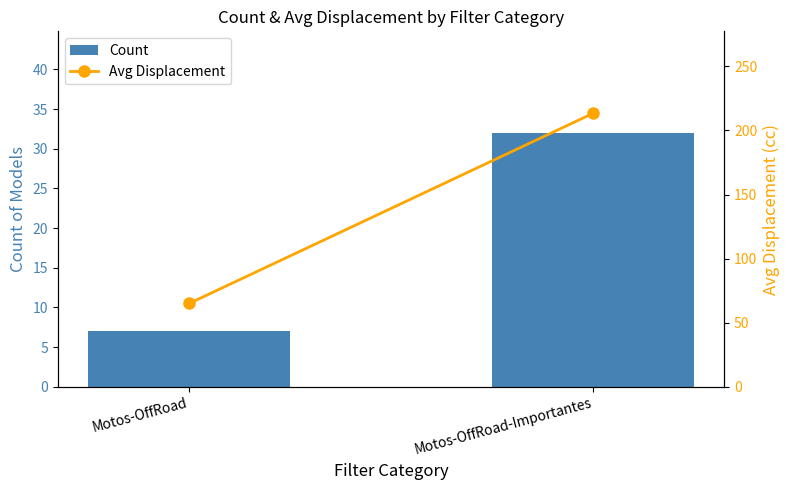

Count the number of data series in this chart.

2